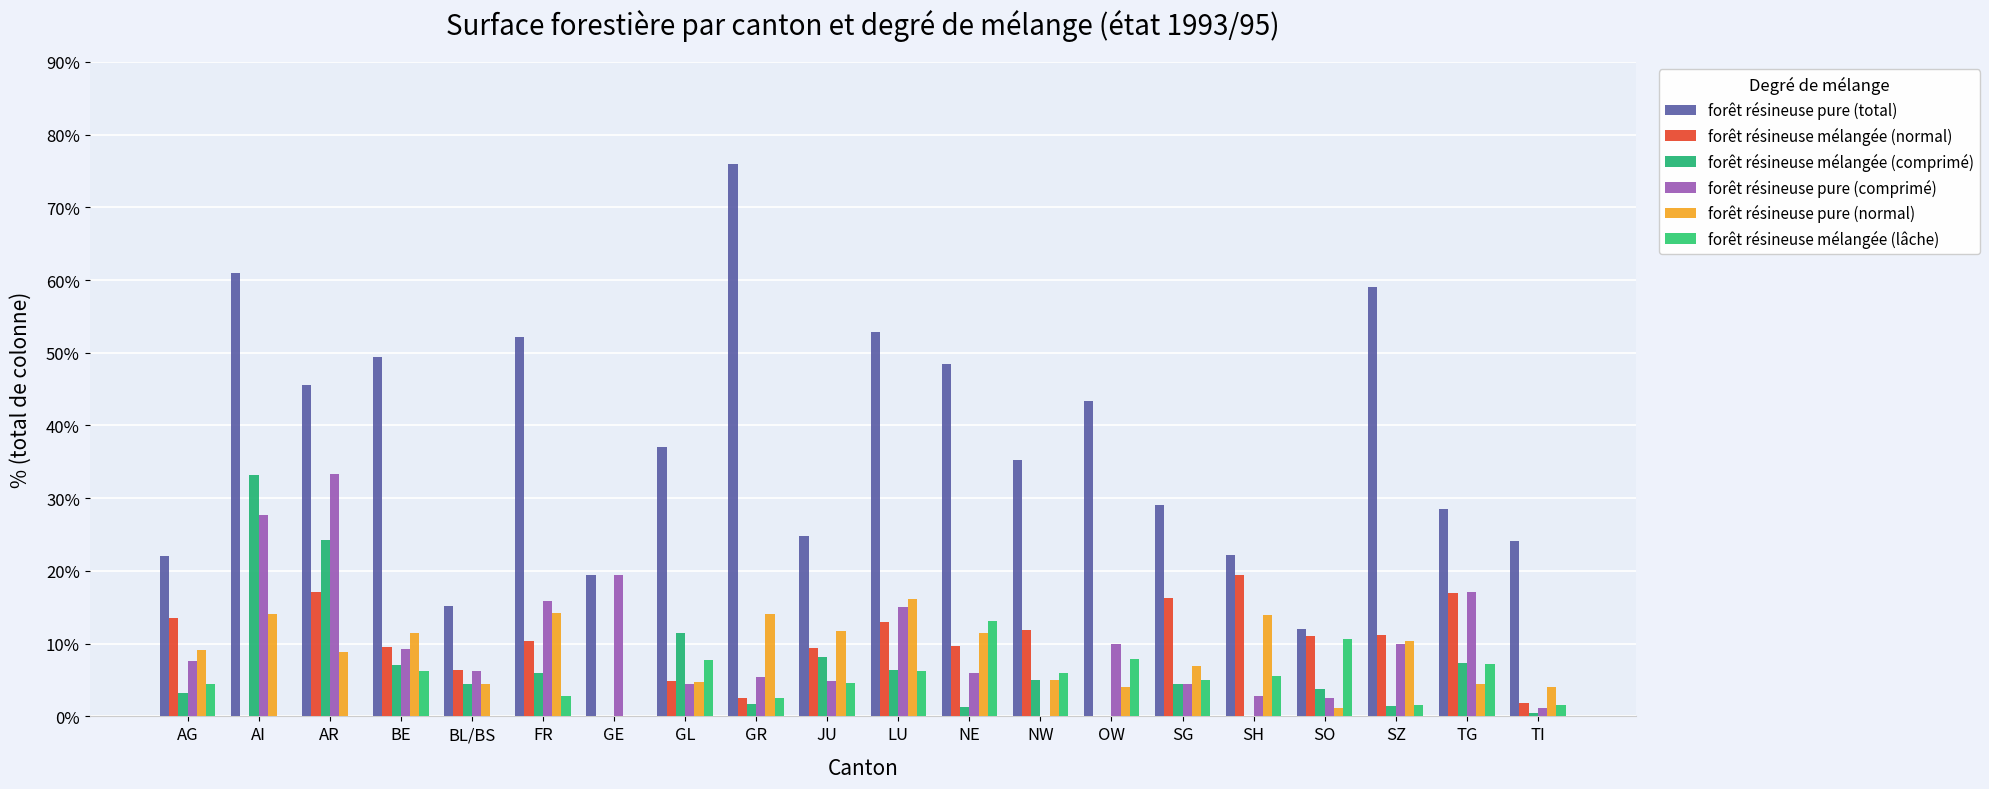

Are the bars horizontal?

No